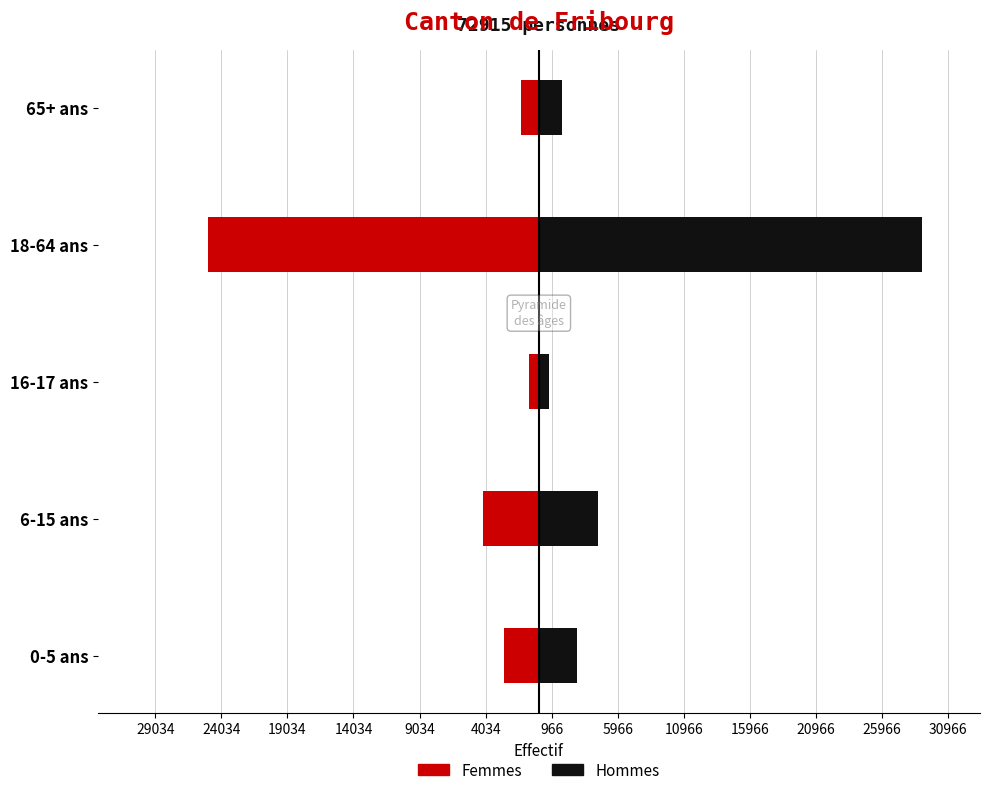

Is it true that Femmes equals -5152 at 18-64 ans?

False